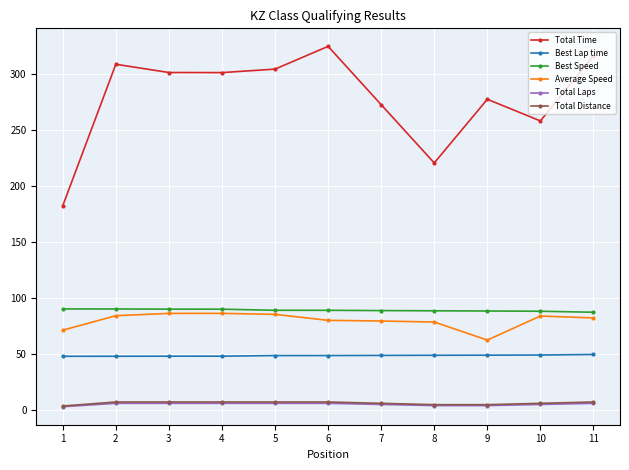

True or false: Total Distance and Average Speed intersect in this chart.

False